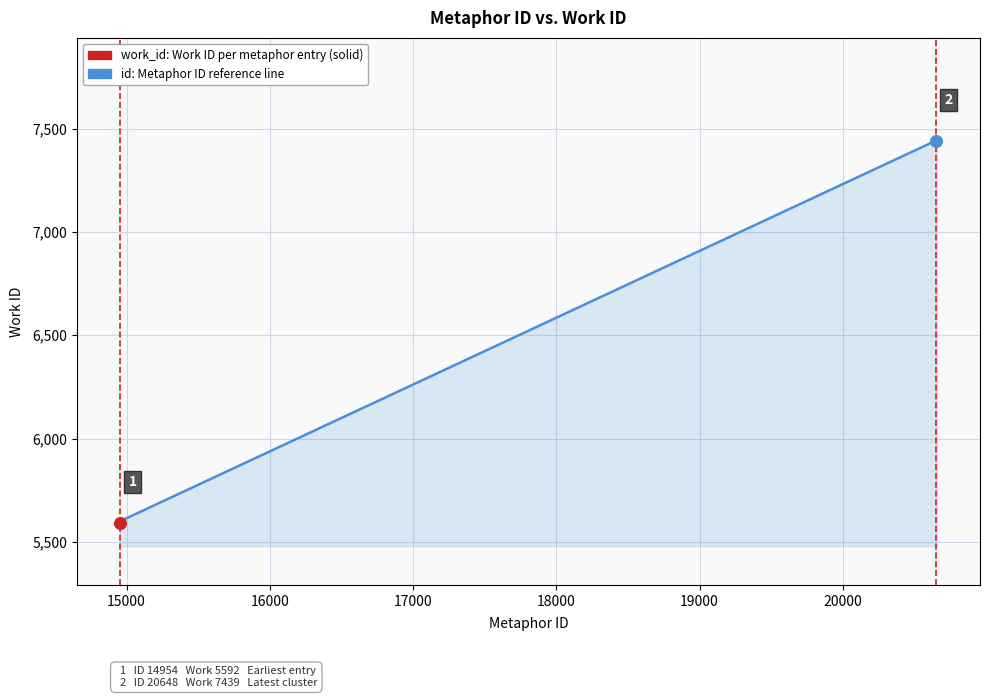

What is the minimum value shown in the chart?

5592